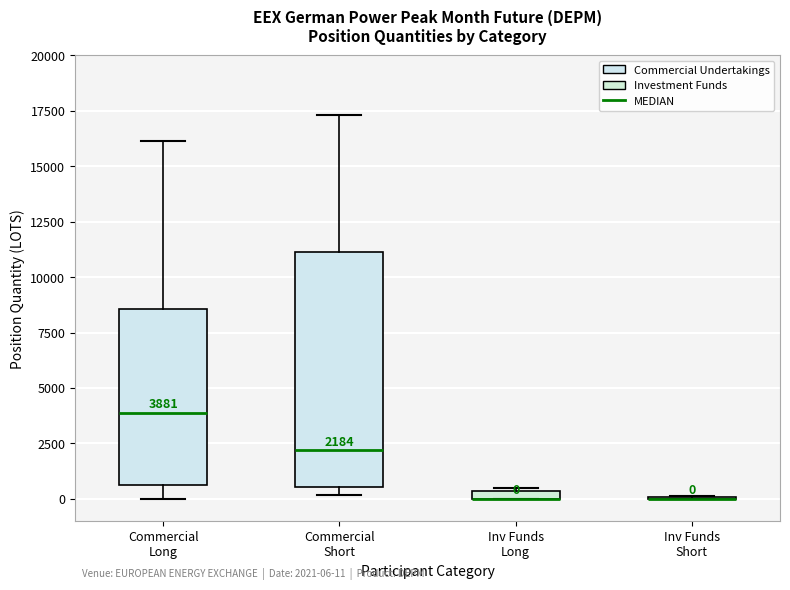

Which box is the tallest, from its lower edge to its upper edge?

Commercial Short